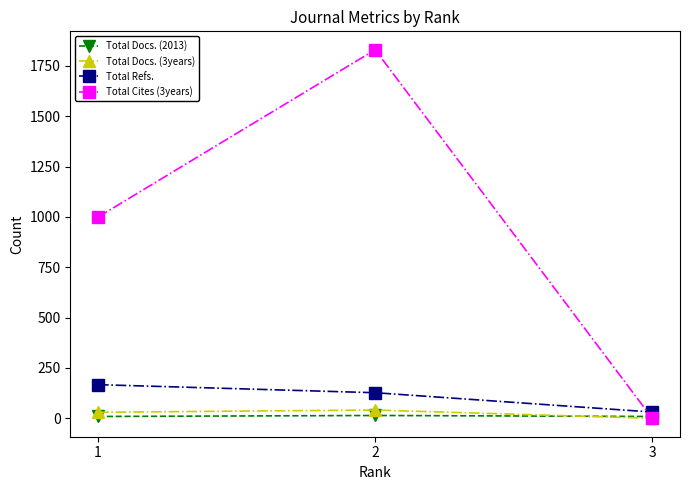

What is the greatest value displayed?

1830